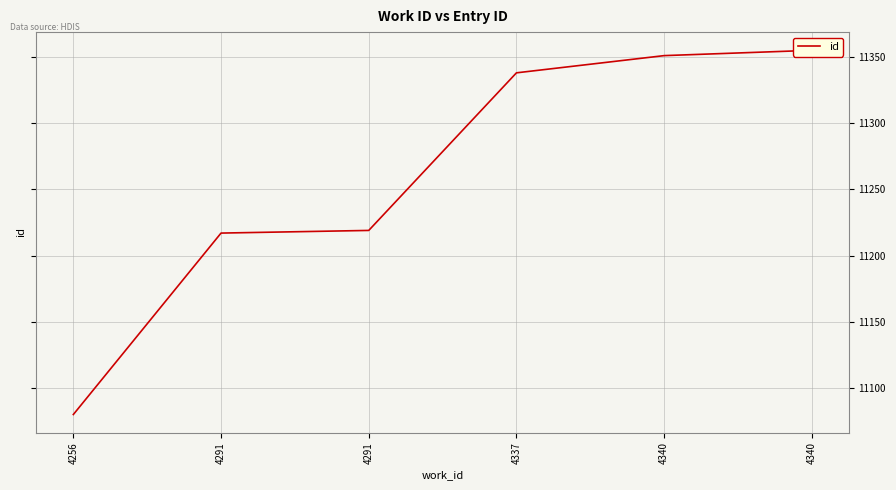

Which has a higher value, 4291 or 4337?

4337